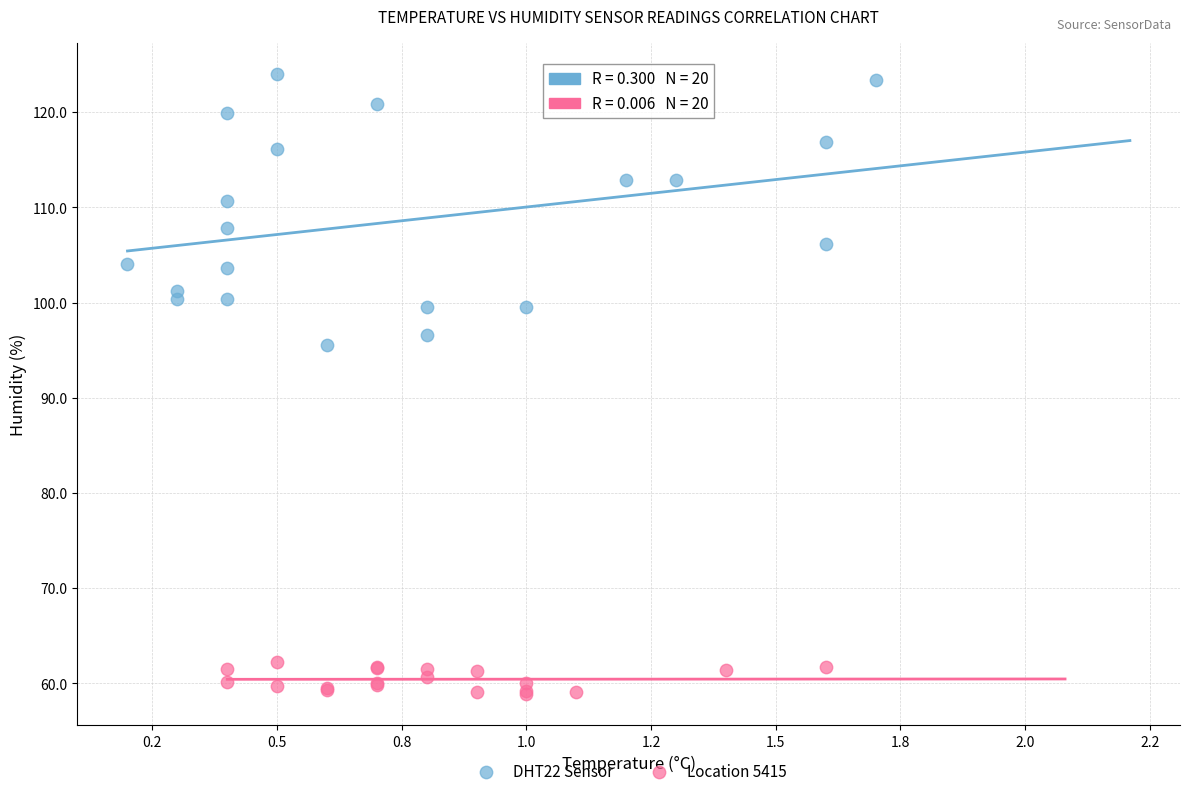

Which series contains the lowest Y value?

Location 5415